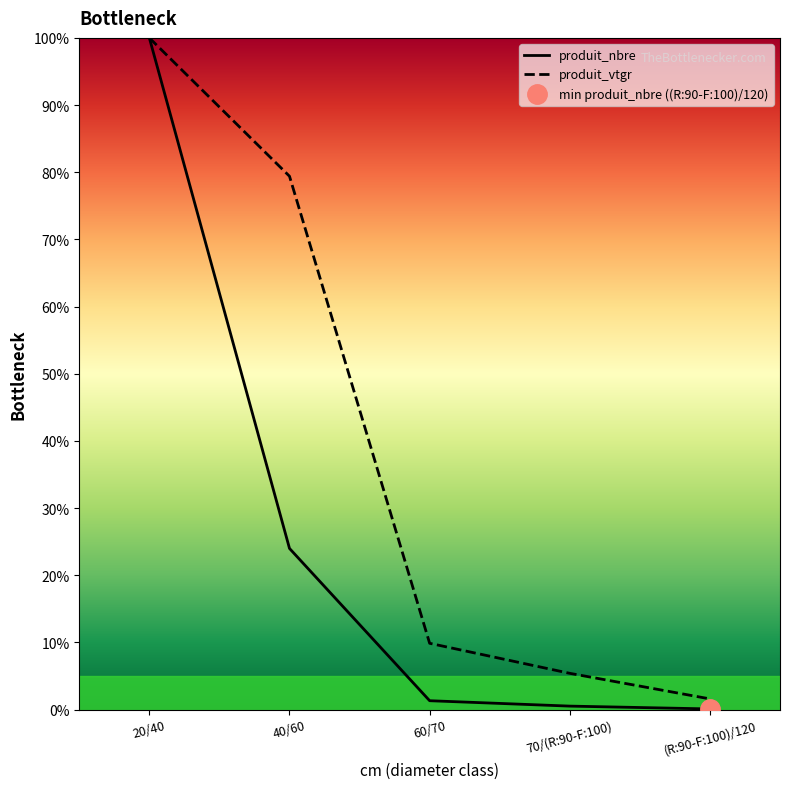

What is the difference between the highest and lowest values at 40/60?

55.4